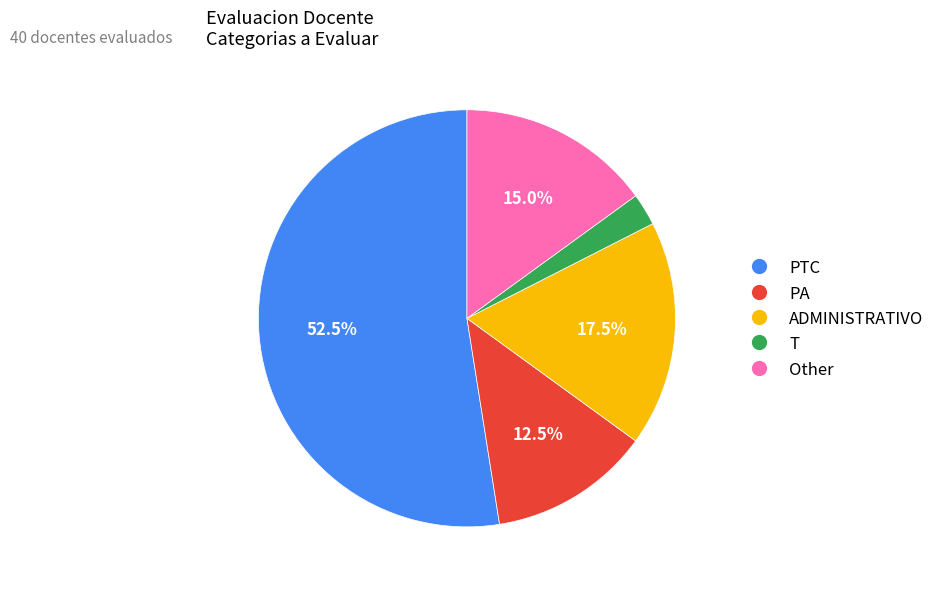

Is there a majority slice in this chart?

Yes